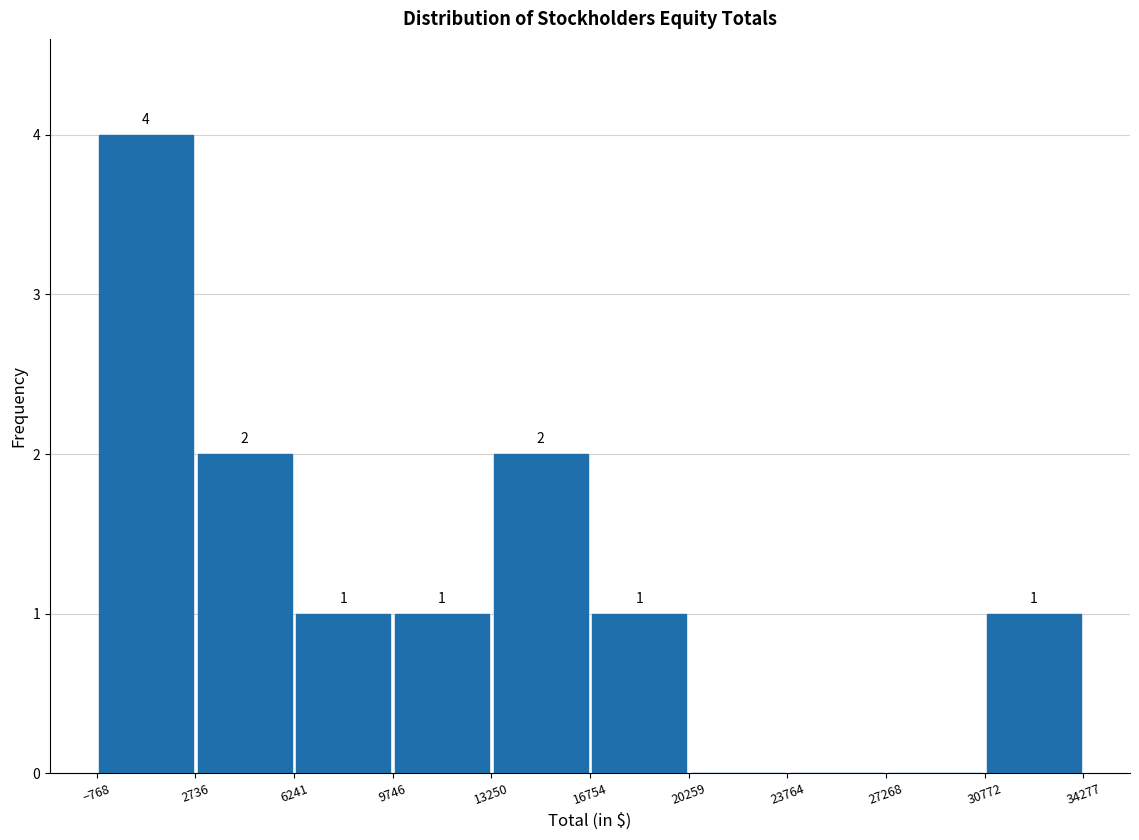

Which range on the x-axis has the tallest bar?

-768 to 2736